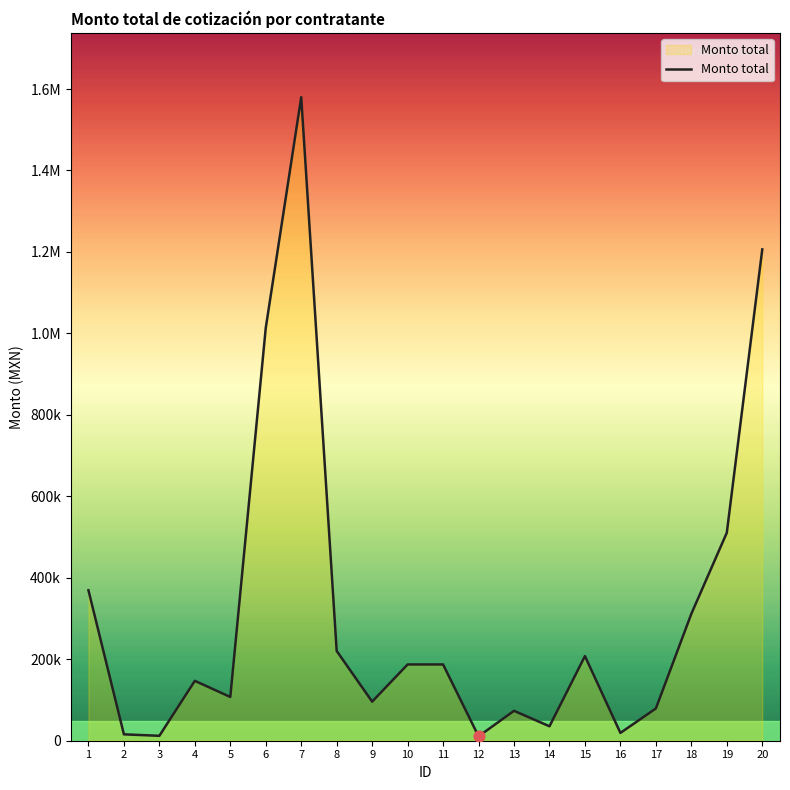

What is the change in value from 2 to 17?

+63490.6